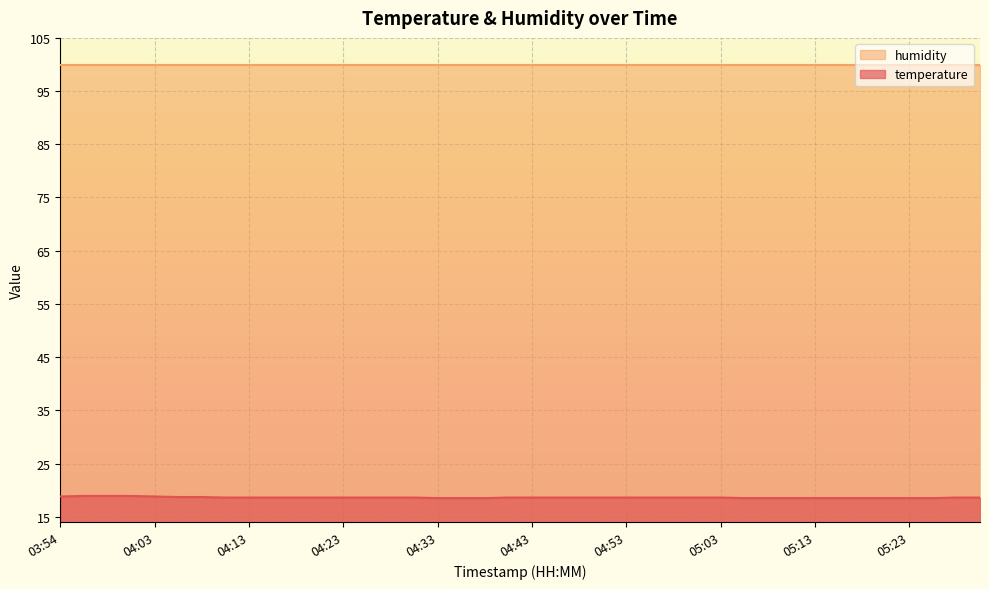

What is the difference between the maximum and second lowest values?

0.4